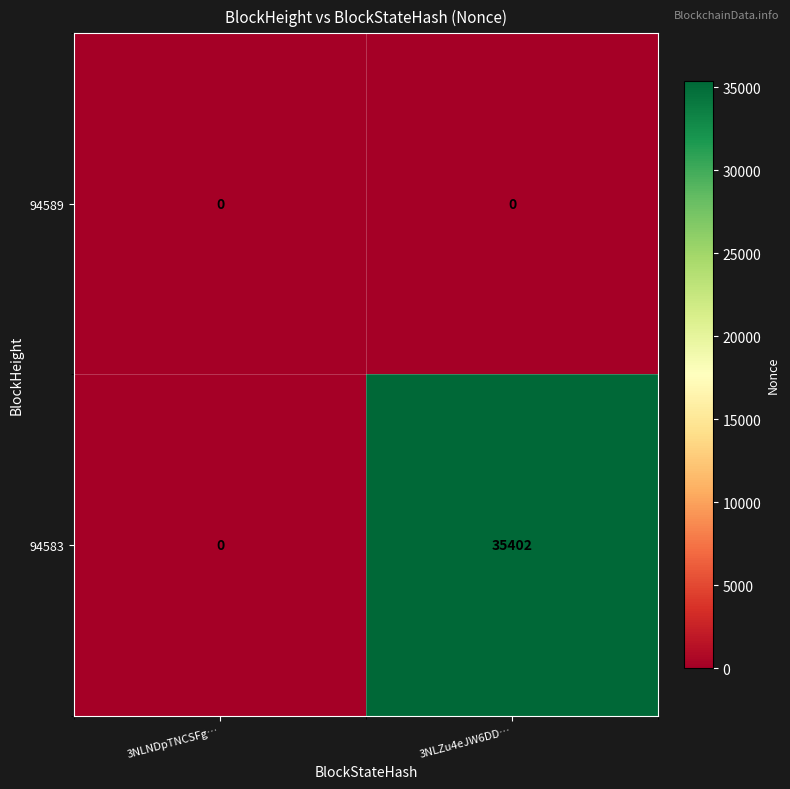

The 94589 series shows 0 at 3NLZu4eJW6DD…. True or false?

True